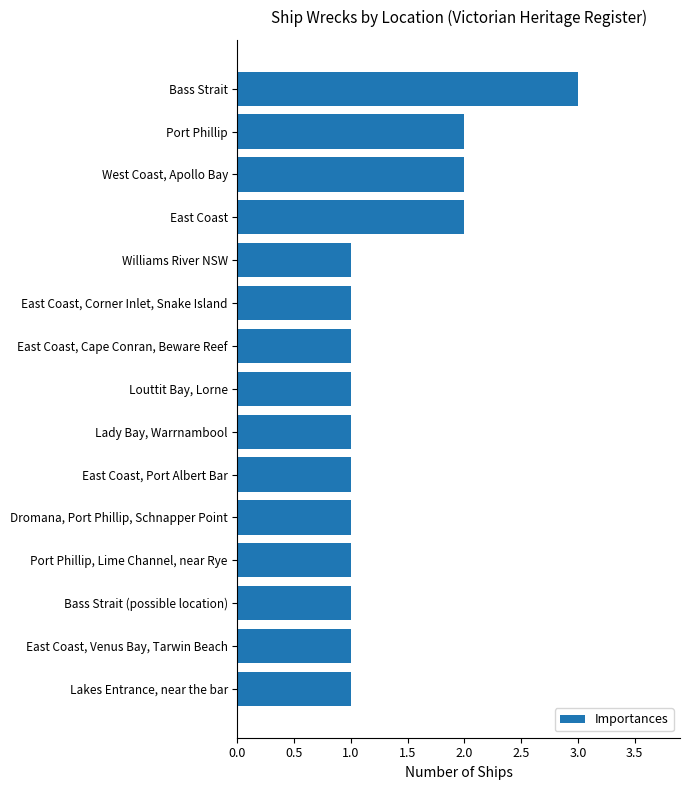

What is the average value?

1